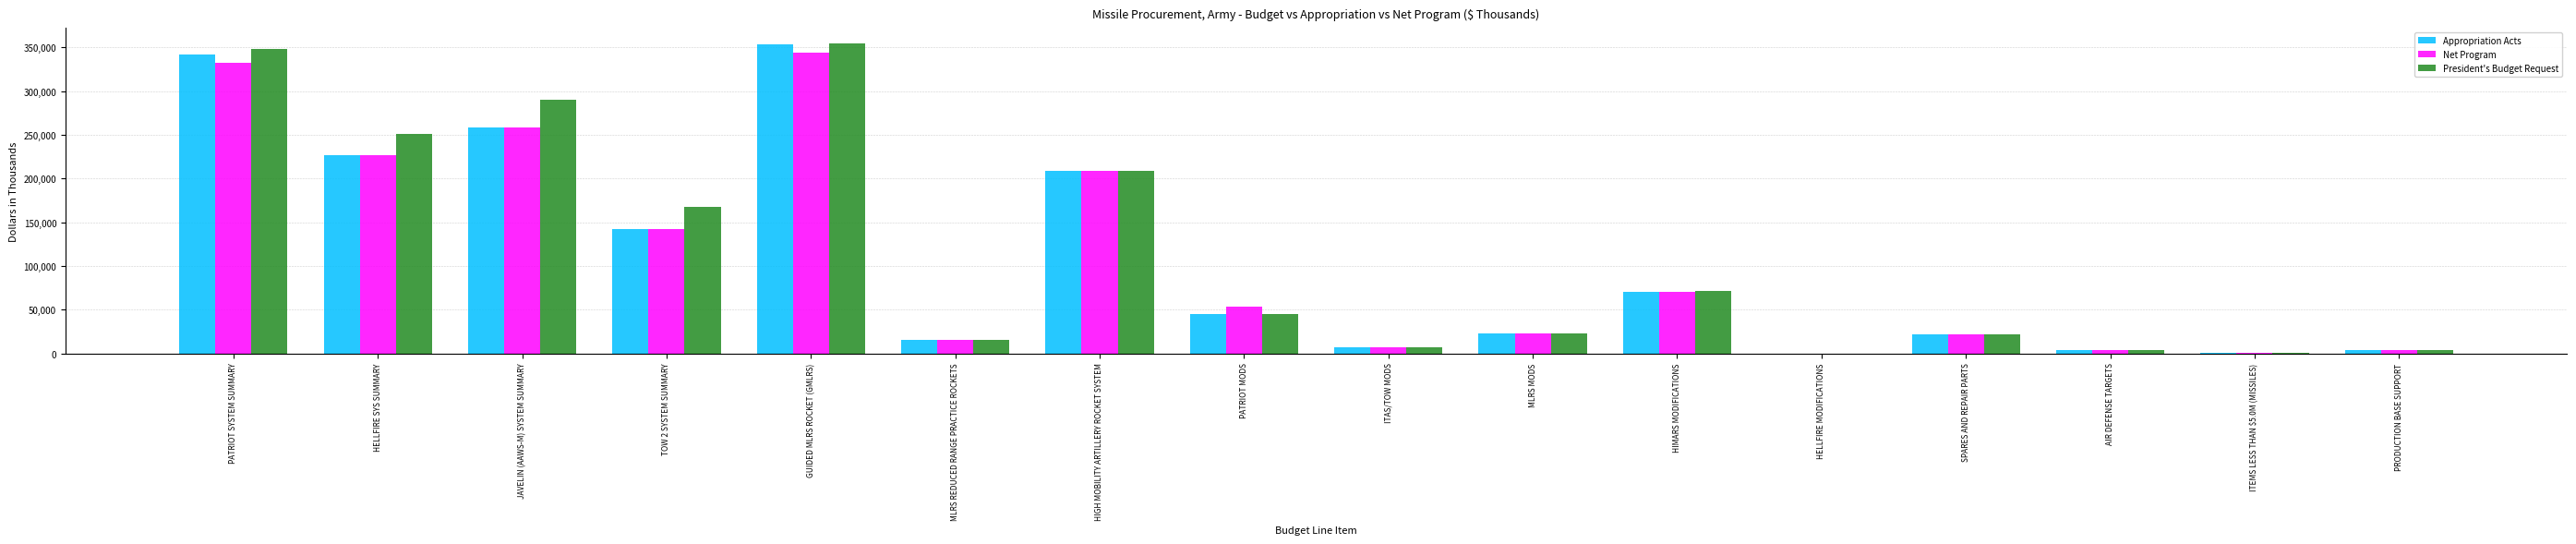

How many groups of bars are there?

16